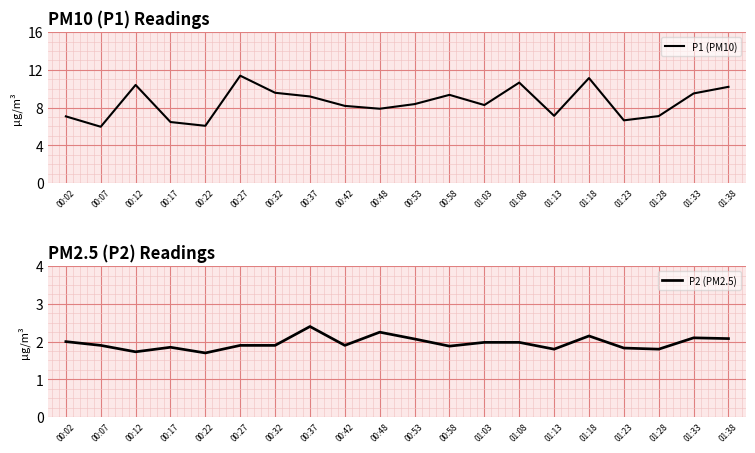

What is the sum of all P2 (PM2.5) values?

39.2